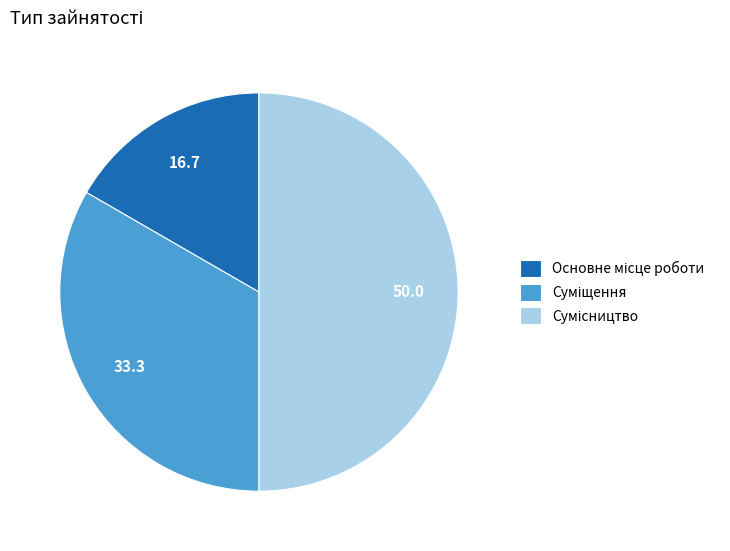

To the nearest percent, what percentage of the pie is Сумісництво?

50%